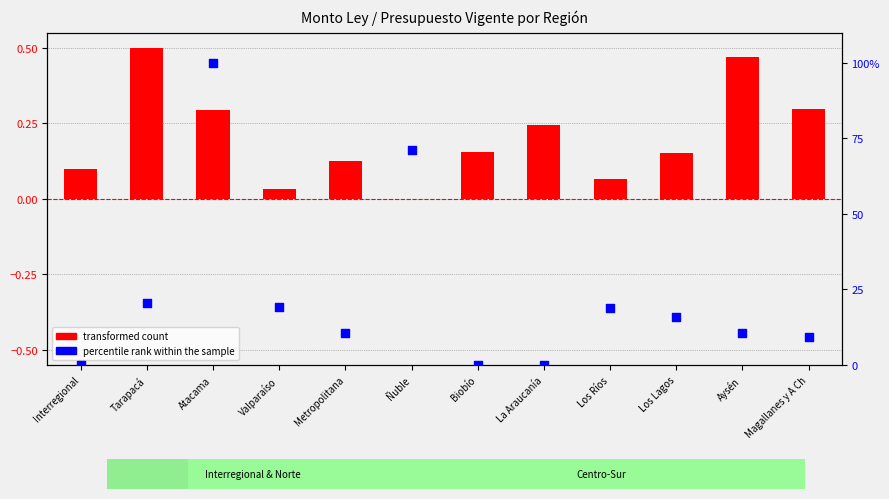

Which series has the largest Y range (max minus min)?

percentile rank within the sample